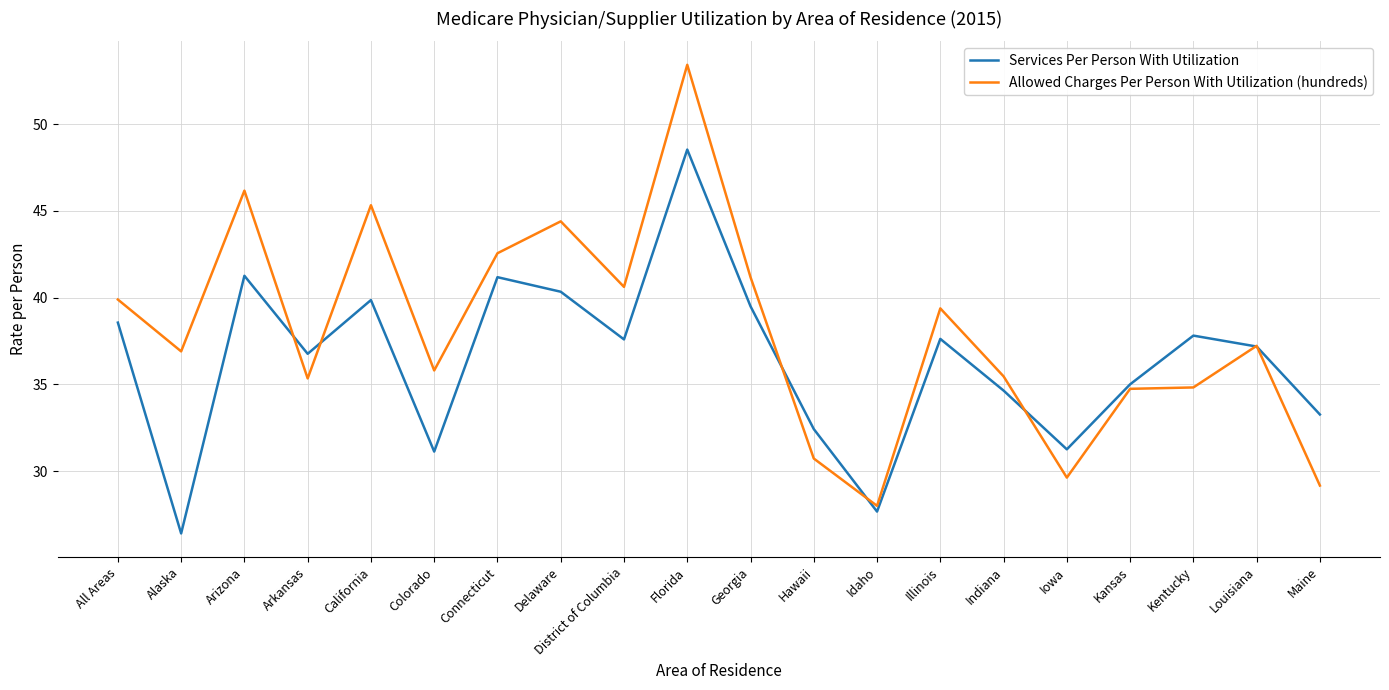

List the series in order of their peak value, highest first.

Allowed Charges Per Person With Utilization (hundreds), Services Per Person With Utilization